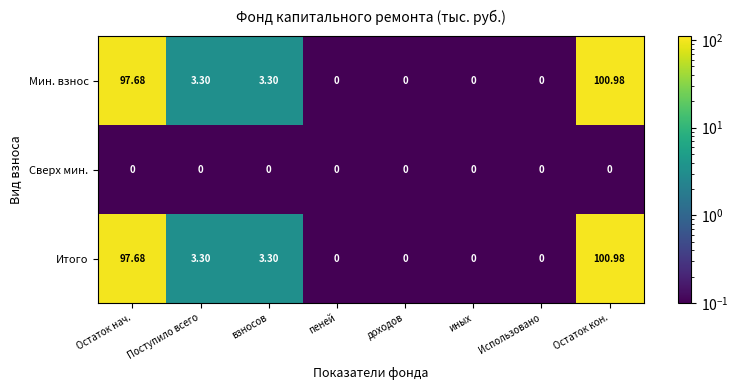

At which label does Итого first exceed 3?

Остаток нач.